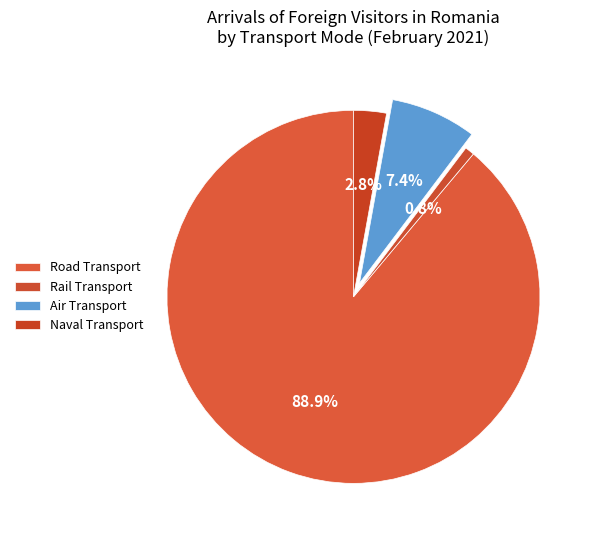

Combined, do Air Transport and Road Transport account for over 50%?

Yes